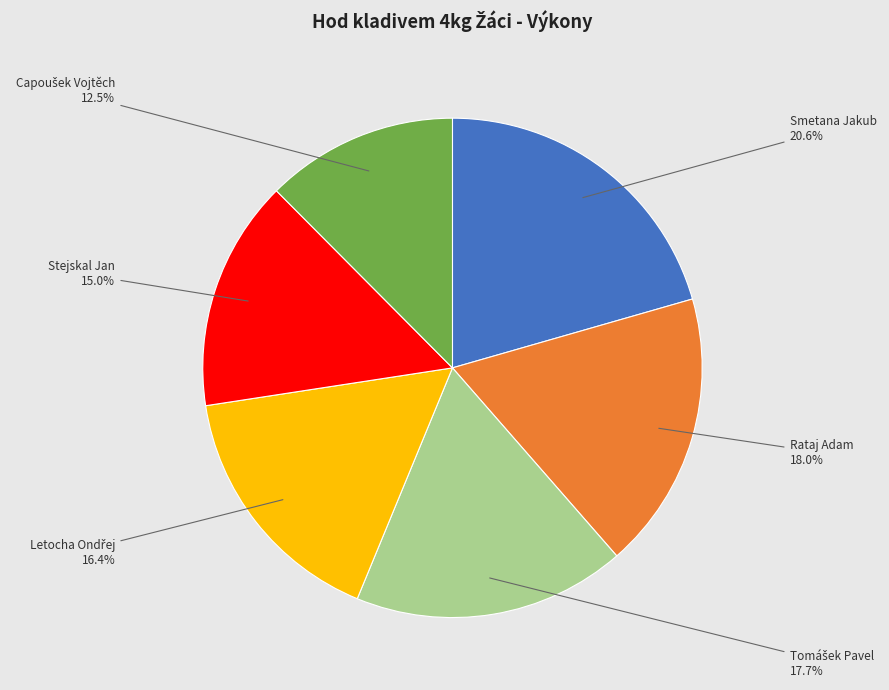

Count the number of slices in the pie.

6